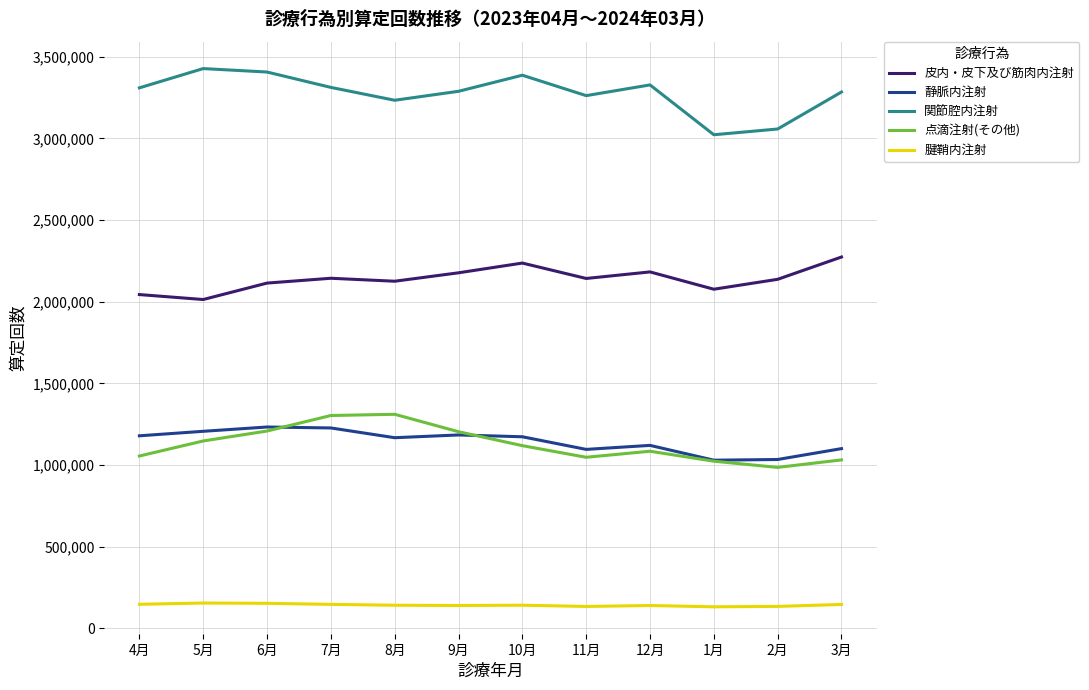

True or false: 皮内・皮下及び筋肉内注射 has more than 0 points higher than both neighbors.

True